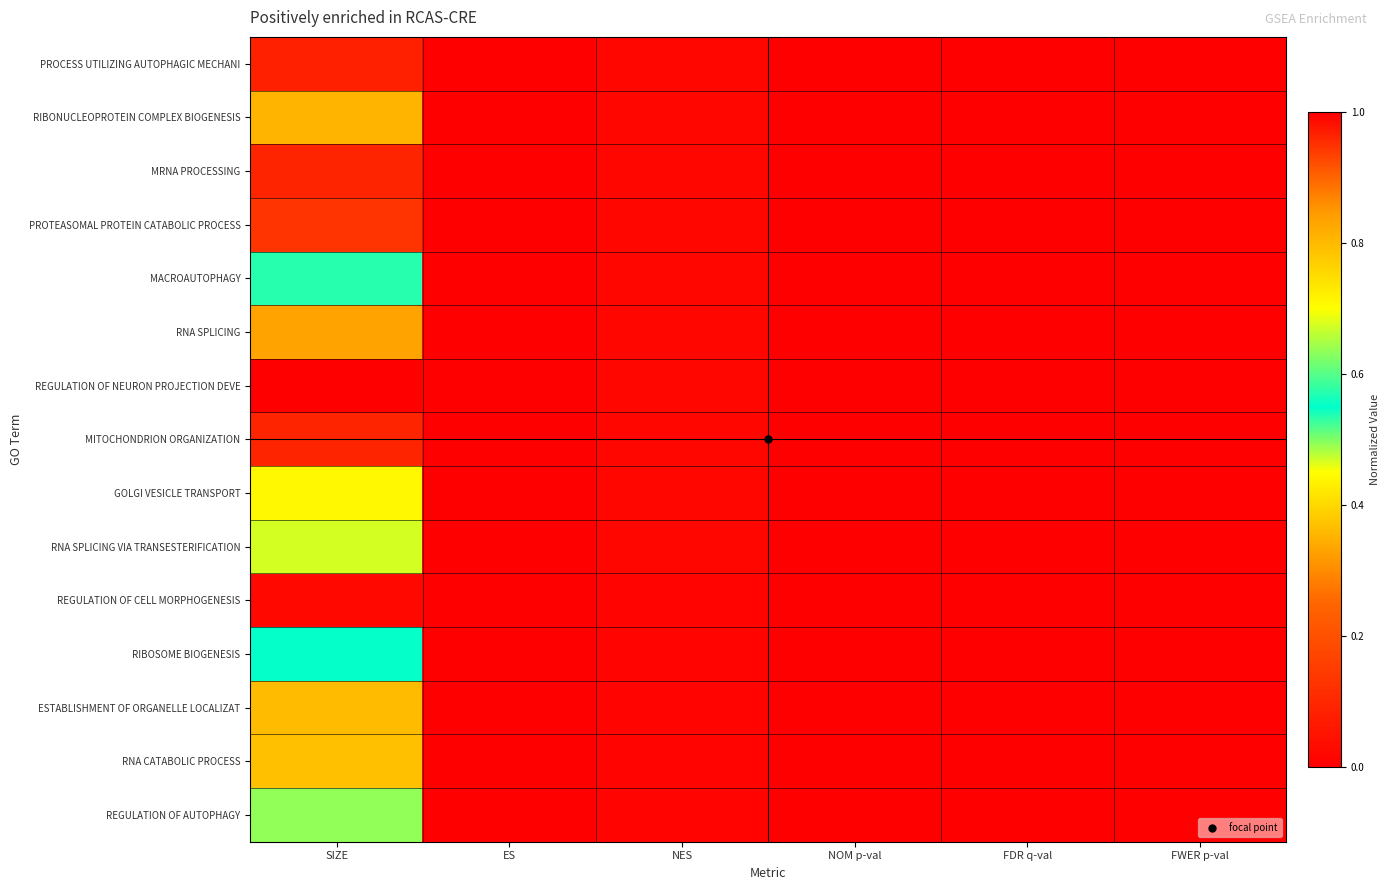

Reading left to right, list all the values displayed in this chart.

PROCESS UTILIZING AUTOPHAGIC MECHANI: SIZE=1.0	ES=0.0	NES=0.0	NOM p-val=0.0	FDR q-val=0.0	FWER p-val=0.0
RIBONUCLEOPROTEIN COMPLEX BIOGENESIS: SIZE=0.8	ES=0.0	NES=0.0	NOM p-val=0.0	FDR q-val=0.0	FWER p-val=0.0
MRNA PROCESSING: SIZE=1.0	ES=0.0	NES=0.0	NOM p-val=0.0	FDR q-val=0.0	FWER p-val=0.0
PROTEASOMAL PROTEIN CATABOLIC PROCESS: SIZE=0.9	ES=0.0	NES=0.0	NOM p-val=0.0	FDR q-val=0.0	FWER p-val=0.0
MACROAUTOPHAGY: SIZE=0.6	ES=0.0	NES=0.0	NOM p-val=0.0	FDR q-val=0.0	FWER p-val=0.0
RNA SPLICING: SIZE=0.8	ES=0.0	NES=0.0	NOM p-val=0.0	FDR q-val=0.0	FWER p-val=0.0
REGULATION OF NEURON PROJECTION DEVE: SIZE=1.0	ES=0.0	NES=0.0	NOM p-val=0.0	FDR q-val=0.0	FWER p-val=0.0
MITOCHONDRION ORGANIZATION: SIZE=1.0	ES=0.0	NES=0.0	NOM p-val=0.0	FDR q-val=0.0	FWER p-val=0.0
GOLGI VESICLE TRANSPORT: SIZE=0.7	ES=0.0	NES=0.0	NOM p-val=0.0	FDR q-val=0.0	FWER p-val=0.0
RNA SPLICING VIA TRANSESTERIFICATION: SIZE=0.7	ES=0.0	NES=0.0	NOM p-val=0.0	FDR q-val=0.0	FWER p-val=0.0
REGULATION OF CELL MORPHOGENESIS: SIZE=1.0	ES=0.0	NES=0.0	NOM p-val=0.0	FDR q-val=0.0	FWER p-val=0.0
RIBOSOME BIOGENESIS: SIZE=0.6	ES=0.0	NES=0.0	NOM p-val=0.0	FDR q-val=0.0	FWER p-val=0.0
ESTABLISHMENT OF ORGANELLE LOCALIZAT: SIZE=0.8	ES=0.0	NES=0.0	NOM p-val=0.0	FDR q-val=0.0	FWER p-val=0.0
RNA CATABOLIC PROCESS: SIZE=0.8	ES=0.0	NES=0.0	NOM p-val=0.0	FDR q-val=0.0	FWER p-val=0.0
REGULATION OF AUTOPHAGY: SIZE=0.6	ES=0.0	NES=0.0	NOM p-val=0.0	FDR q-val=0.0	FWER p-val=0.0